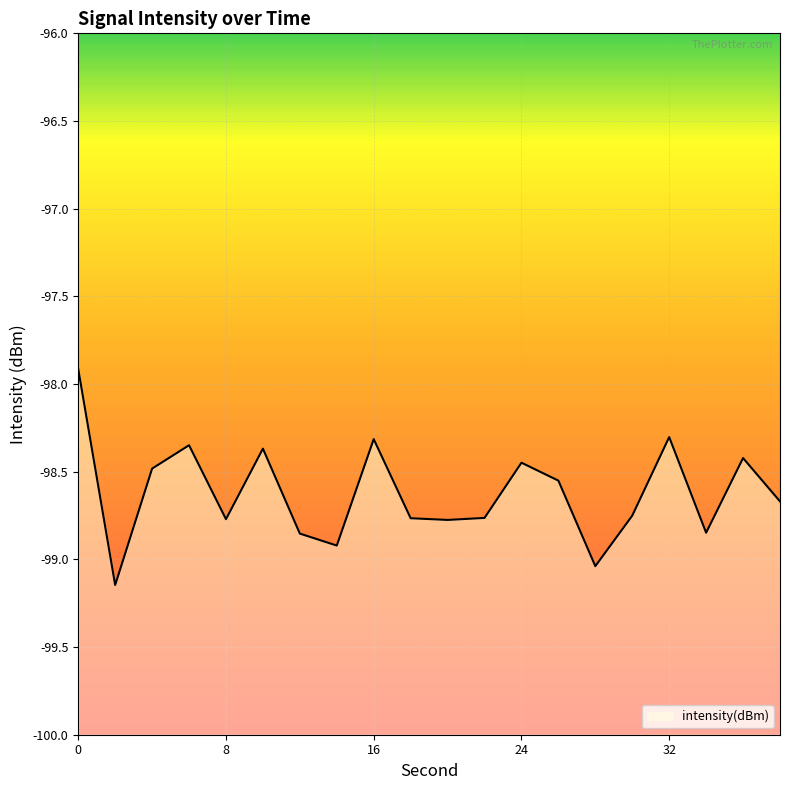

What is the value of the 14th point from the left?

-98.6